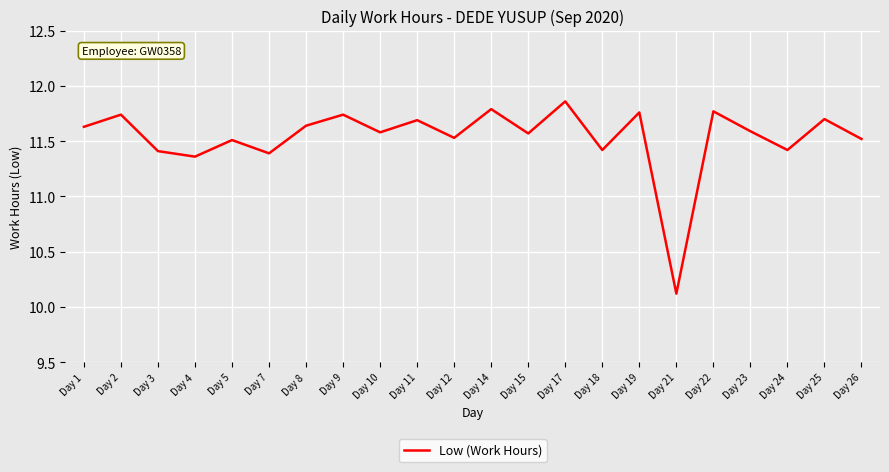

What is the ratio of the value at Day 7 to the value at Day 5?

1.0